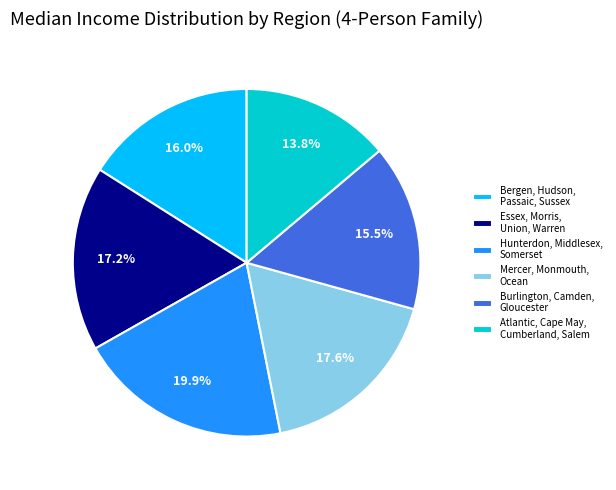

What is the total percentage of Essex, Morris, Union, Warren and Bergen, Hudson, Passaic, Sussex?

33.2%